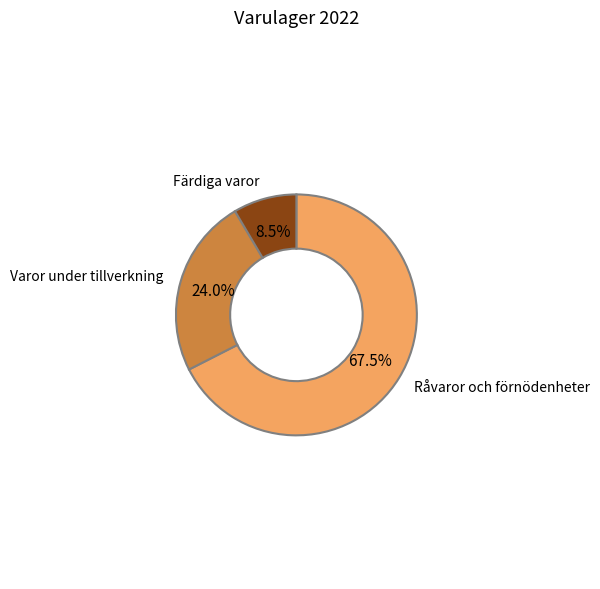

How much of the chart is everything except Varor under tillverkning?

76.0%